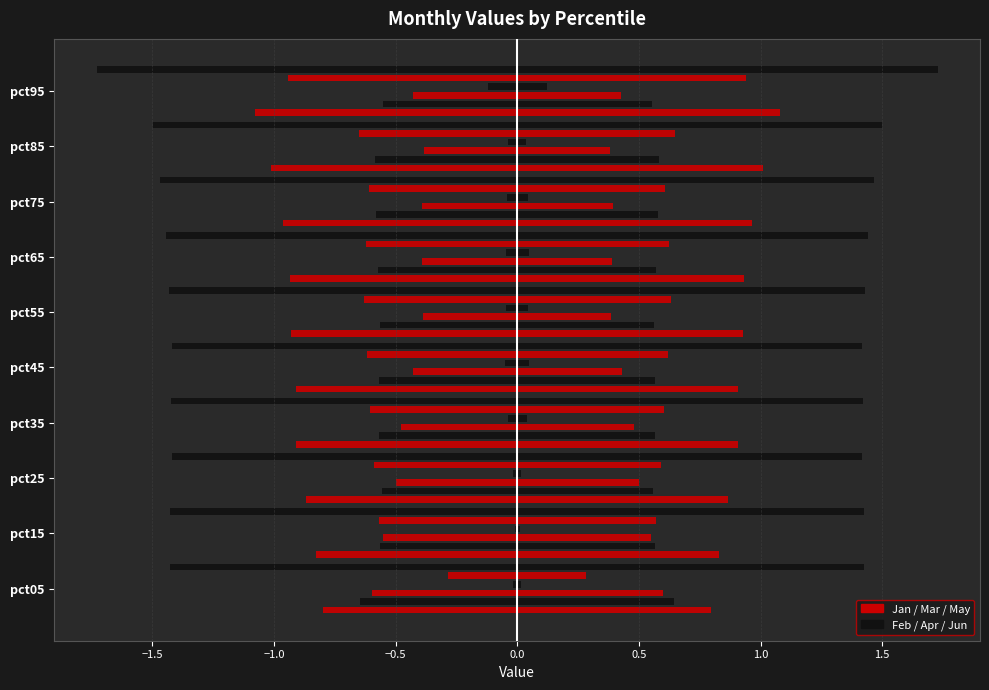

Reading right to left, transcribe all the data shown in this chart.

Jan: pct95=-1.1	pct85=-1.0	pct75=-1.0	pct65=-0.9	pct55=-0.9	pct45=-0.9	pct35=-0.9	pct25=-0.9	pct15=-0.8	pct05=-0.8
Feb: pct95=-0.6	pct85=-0.6	pct75=-0.6	pct65=-0.6	pct55=-0.6	pct45=-0.6	pct35=-0.6	pct25=-0.6	pct15=-0.6	pct05=-0.6
Mar: pct95=-0.4	pct85=-0.4	pct75=-0.4	pct65=-0.4	pct55=-0.4	pct45=-0.4	pct35=-0.5	pct25=-0.5	pct15=-0.6	pct05=-0.6
Apr: pct95=-0.1	pct85=-0.0	pct75=-0.0	pct65=-0.0	pct55=-0.0	pct45=-0.1	pct35=-0.0	pct25=-0.0	pct15=0.0	pct05=-0.0
May: pct95=-0.9	pct85=-0.6	pct75=-0.6	pct65=-0.6	pct55=-0.6	pct45=-0.6	pct35=-0.6	pct25=-0.6	pct15=-0.6	pct05=-0.3
Jun: pct95=-1.7	pct85=-1.5	pct75=-1.5	pct65=-1.4	pct55=-1.4	pct45=-1.4	pct35=-1.4	pct25=-1.4	pct15=-1.4	pct05=-1.4